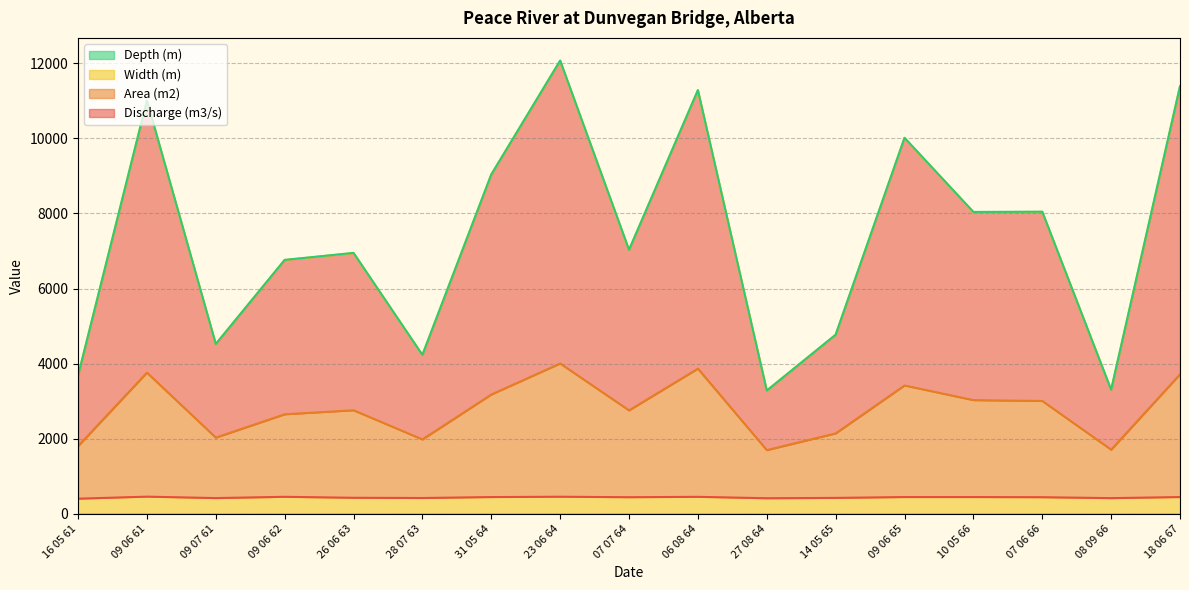

Between 26 06 63 and 28 07 63, which is larger?

26 06 63